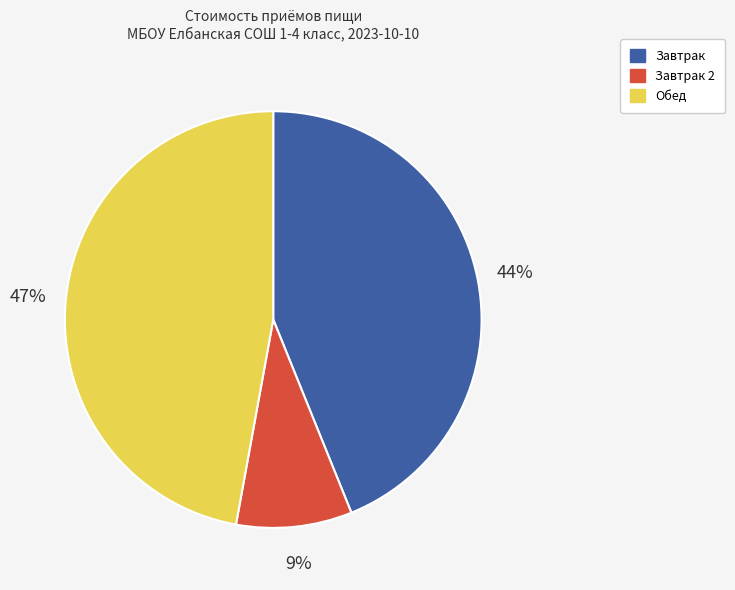

To the nearest percent, what is the average slice percentage?

33%